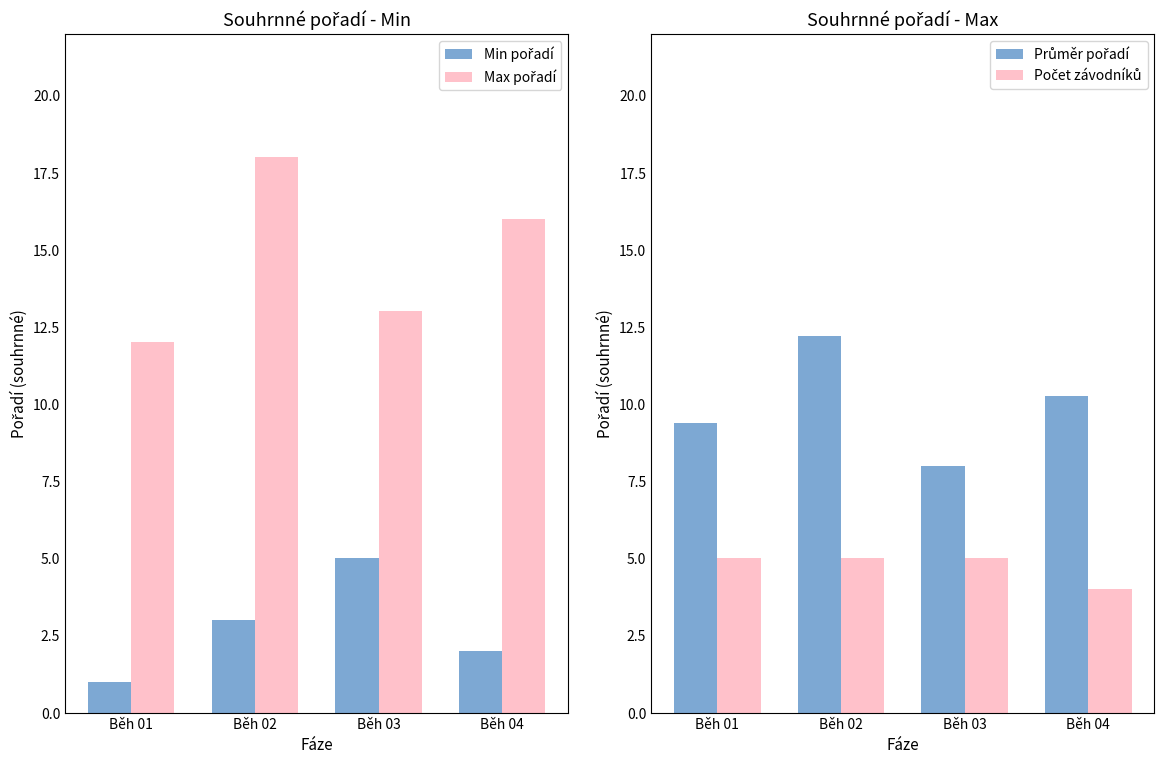

List the labels in order of Max pořadí value, largest first.

Běh 02, Běh 04, Běh 03, Běh 01